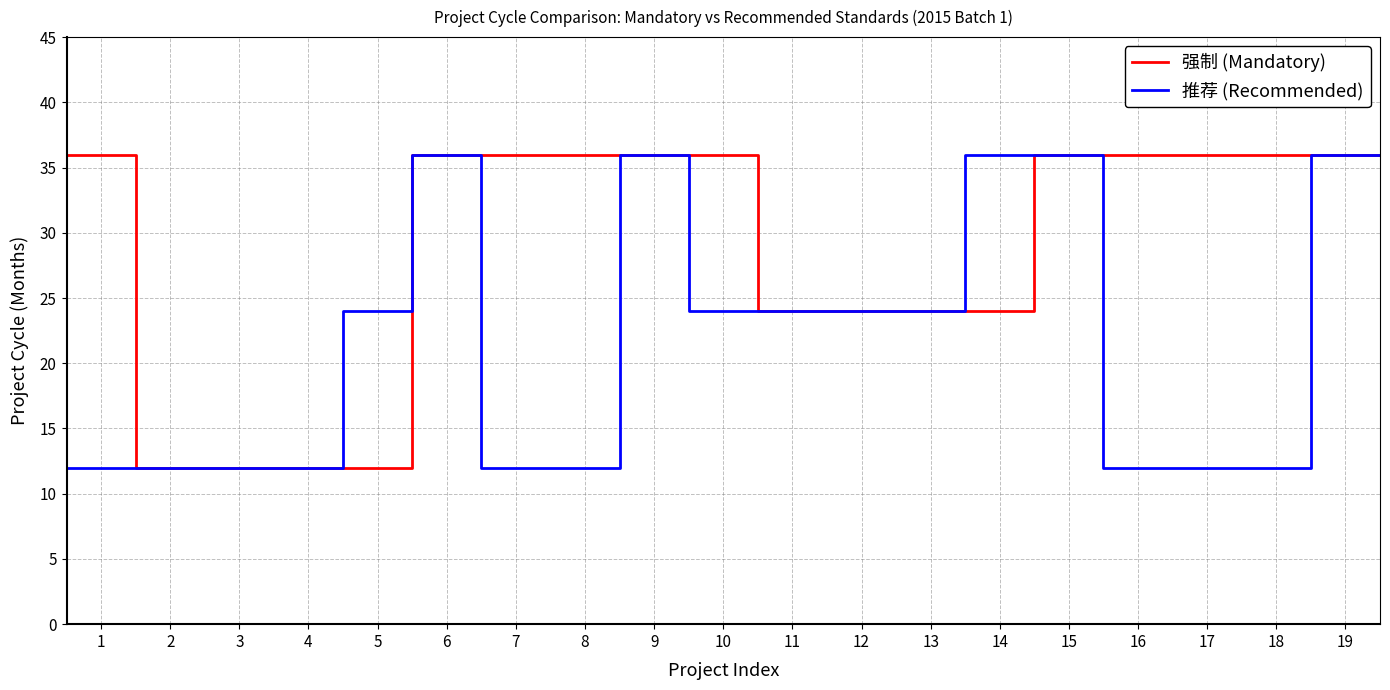

True or false: 推荐 (Recommended) and 强制 (Mandatory) cross at least once.

False